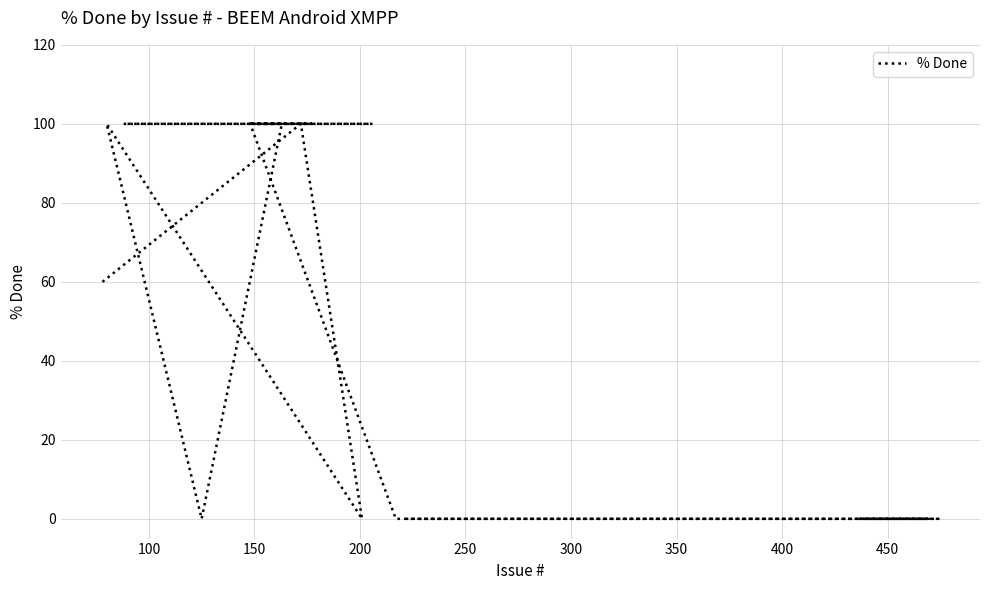

What is the sum of all values?

1360